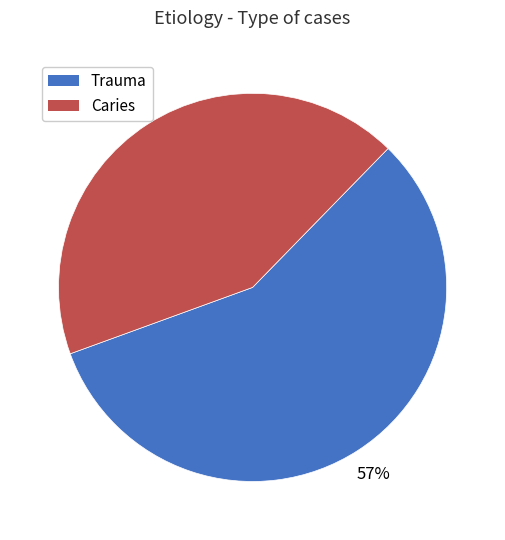

Between Trauma and Caries, which is larger?

Trauma